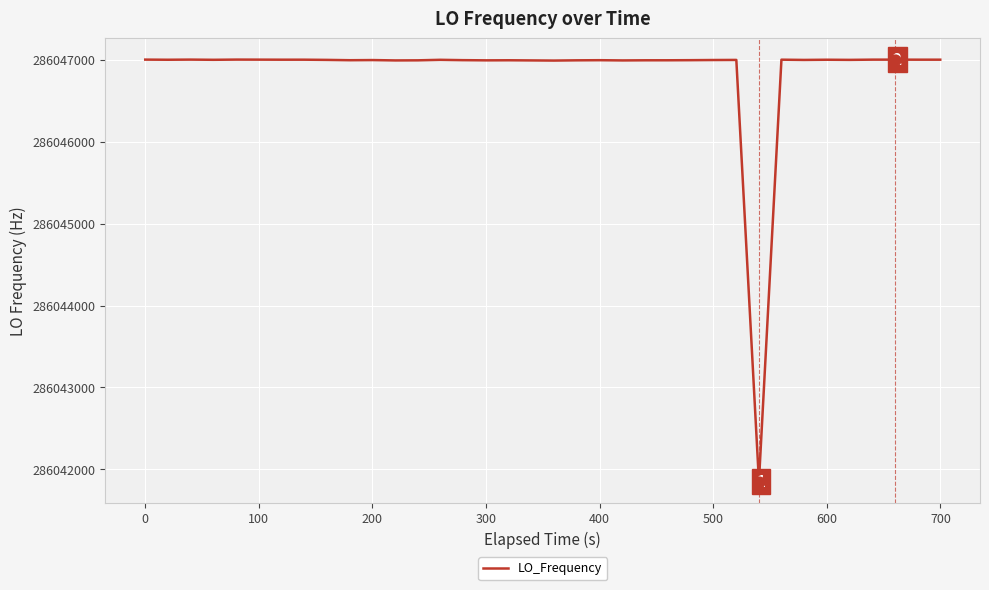

What is the greatest value displayed?

286047000.6